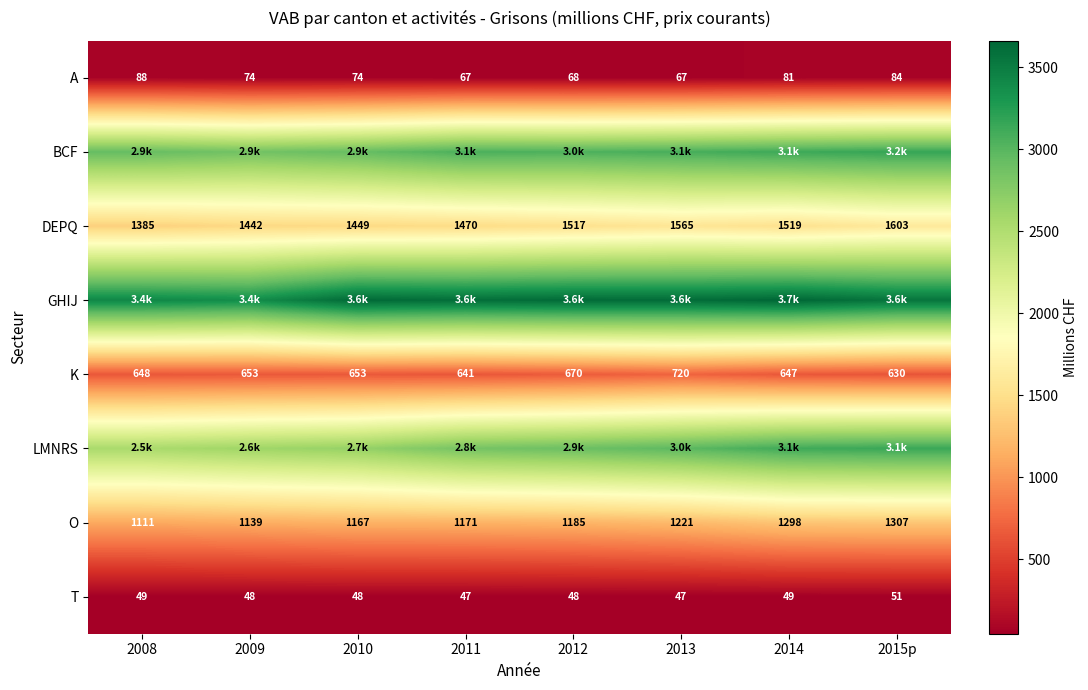

What is the maximum value for BCF?

3162.9